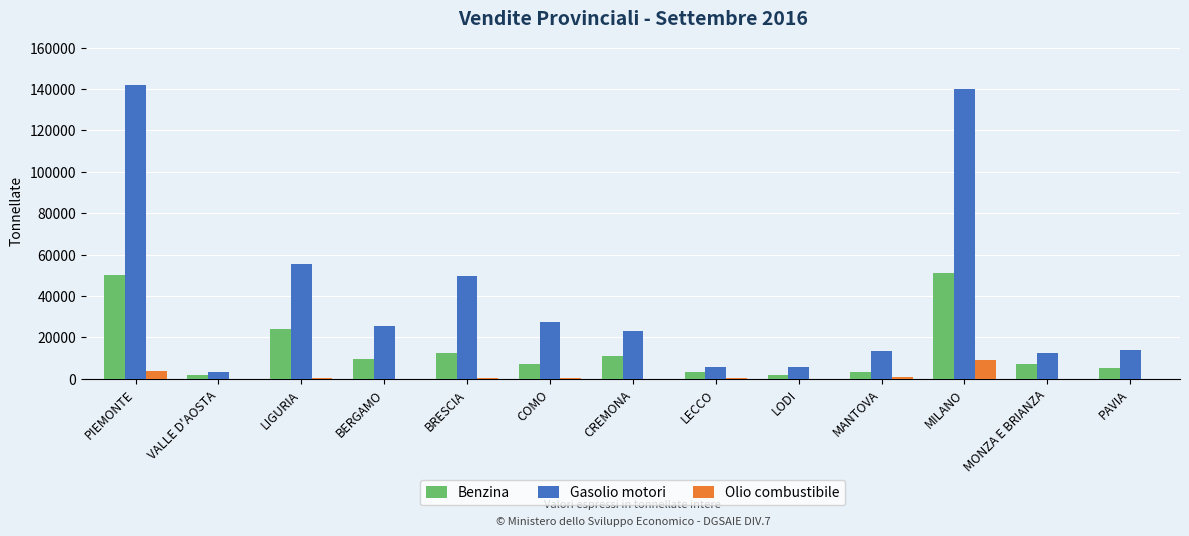

Between BRESCIA and COMO, which series saw the biggest shift?

Gasolio motori